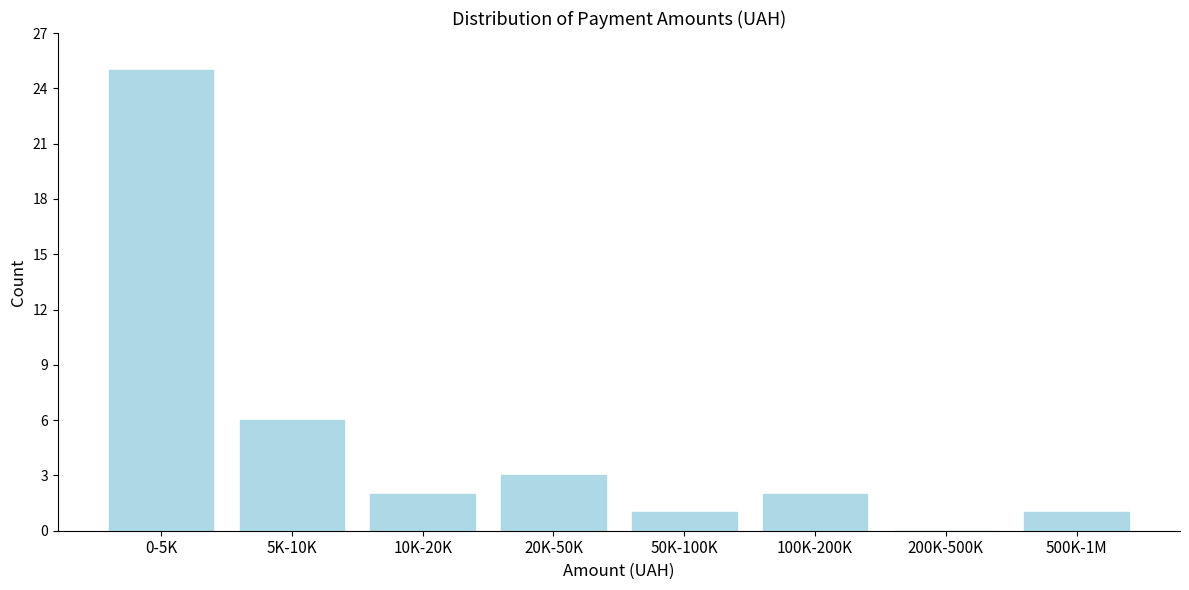

Reading right to left, transcribe all the data shown in this chart.

500K-1M=1	200K-500K=0	100K-200K=2	50K-100K=1	20K-50K=3	10K-20K=2	5K-10K=6	0-5K=25